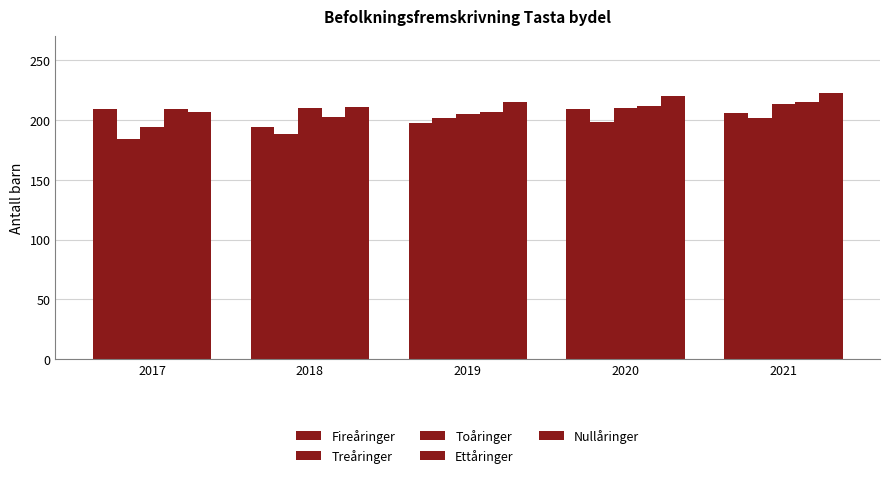

The value of Ettåringer at 2019 is 311.2. True or false?

False